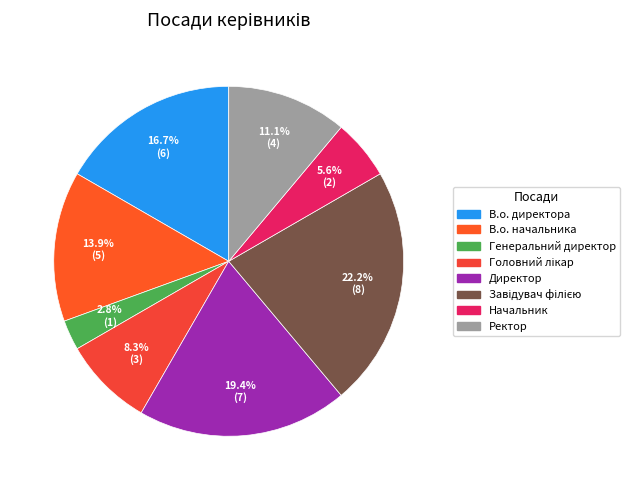

How many slices are in this pie chart?

8